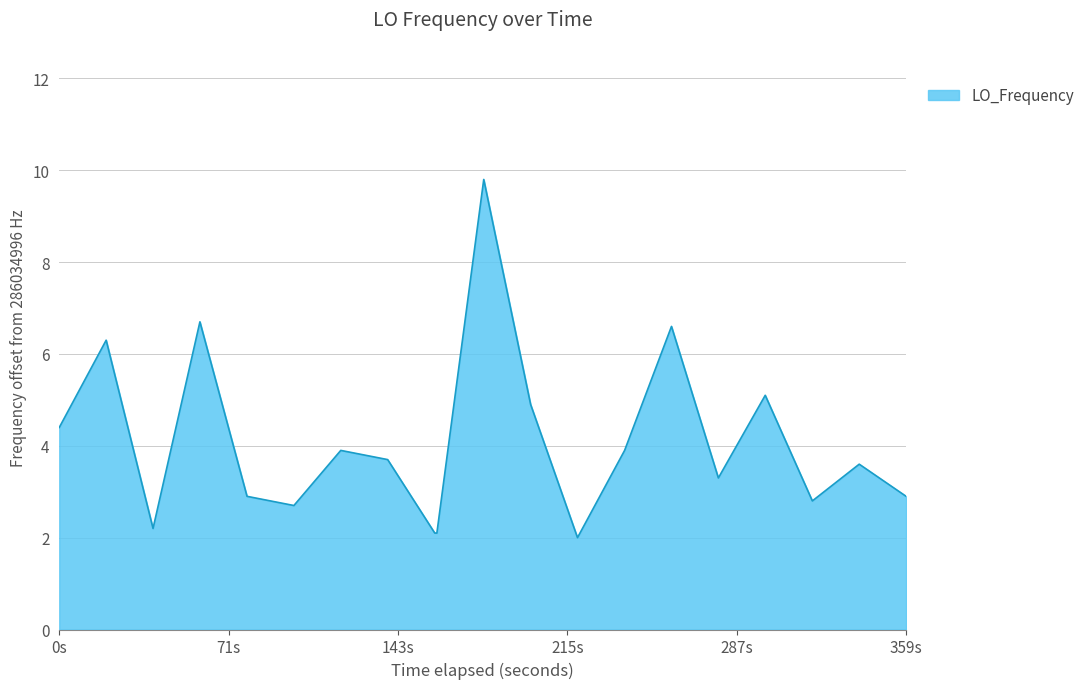

What is the minimum value shown in the chart?

2.0